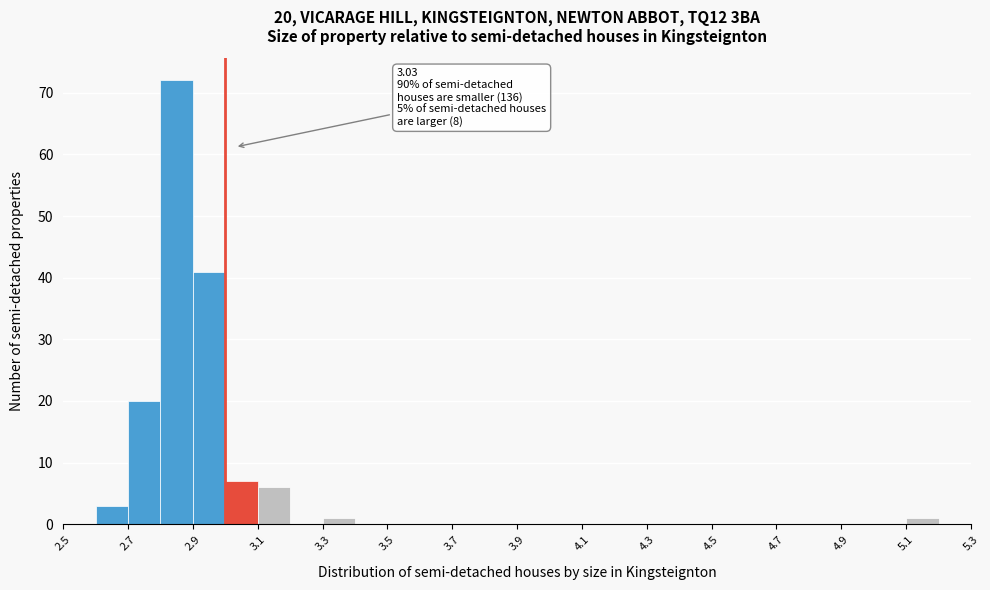

Which range on the x-axis has the tallest bar?

2.8 to 2.9